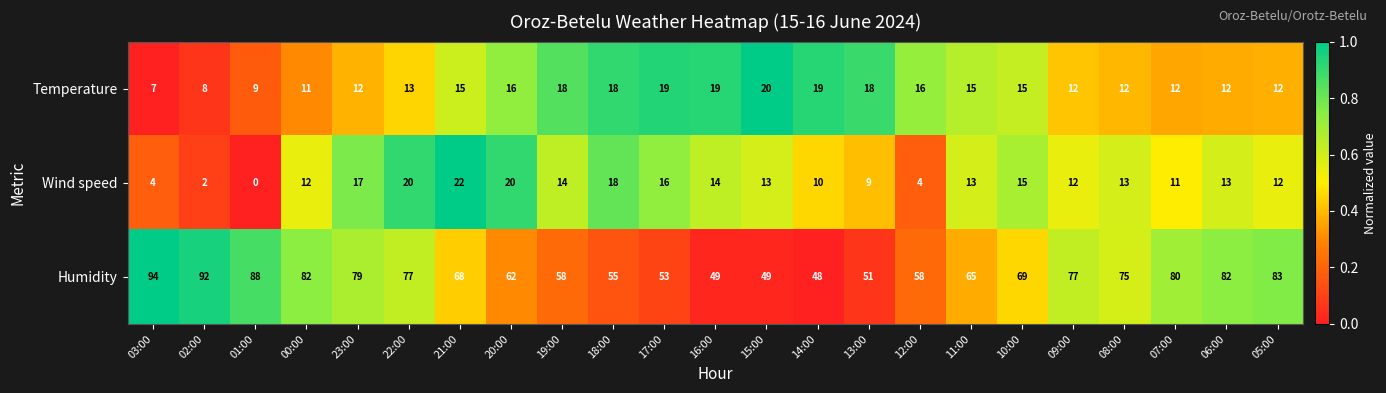

What is the sum of the Temperature values at 17:00 and 05:00?

31